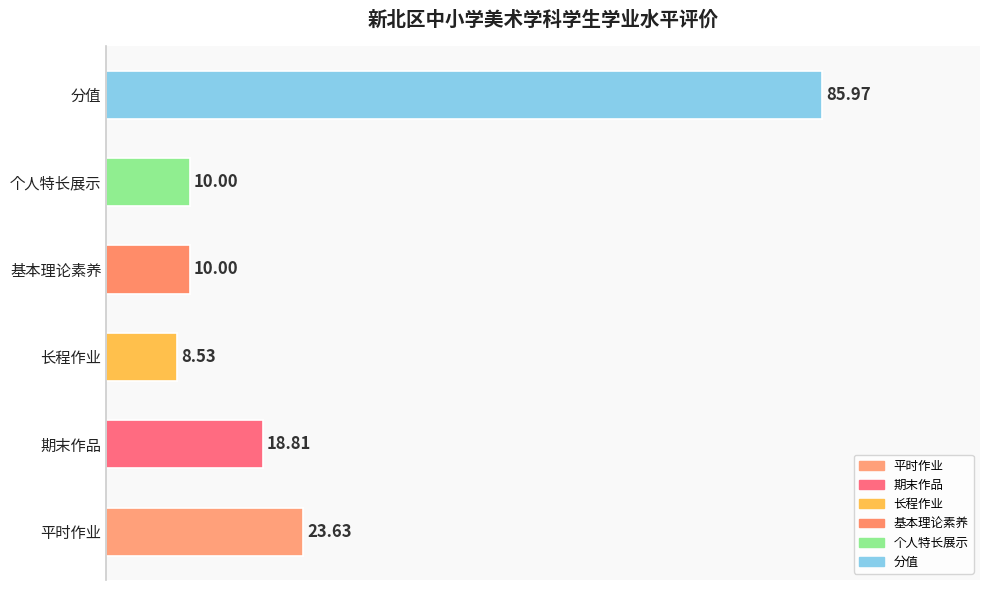

Read the value at 长程作业.

8.5